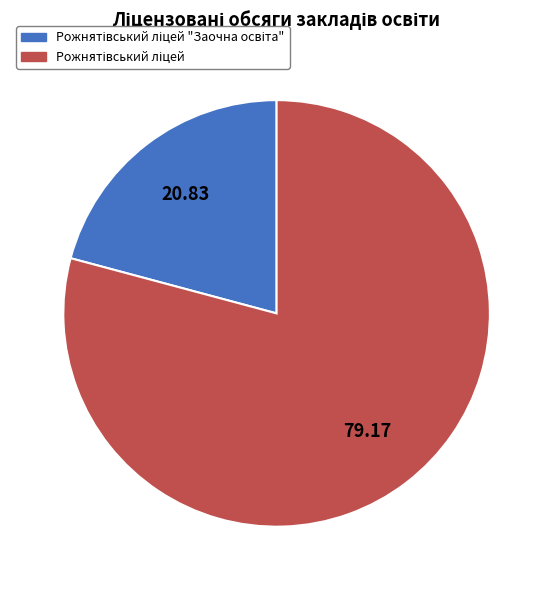

Count the number of slices in the pie.

2